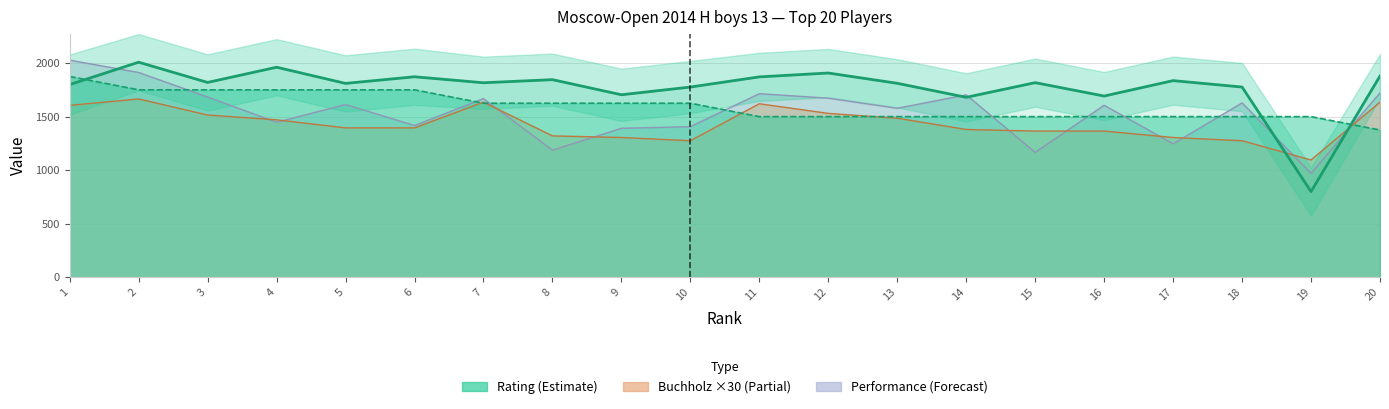

What is the difference between the maximum and second lowest values in the Buchholz series?

390